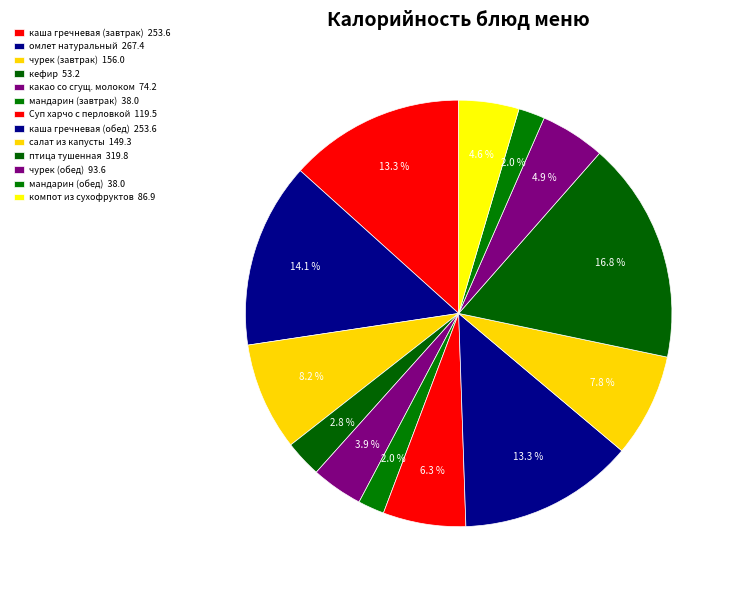

What is the change in value from какао со сгущ. молоком to мандарин (завтрак)?

-36.2